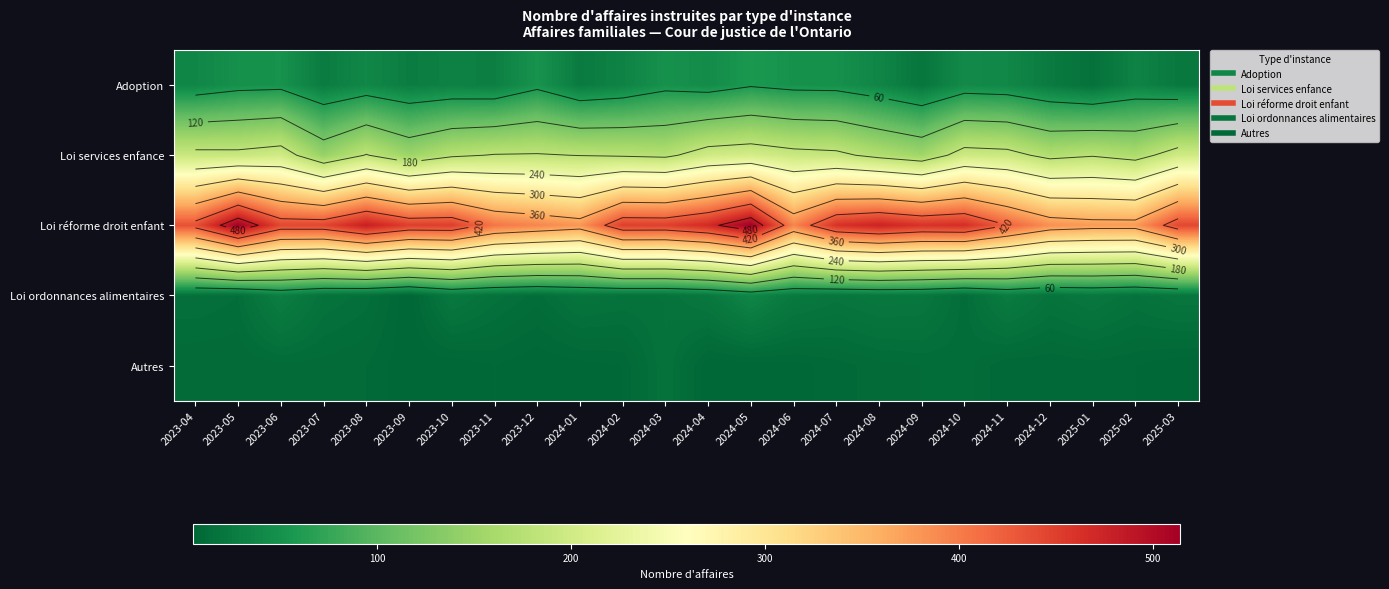

At how many categories does at least one series exceed 133?

24